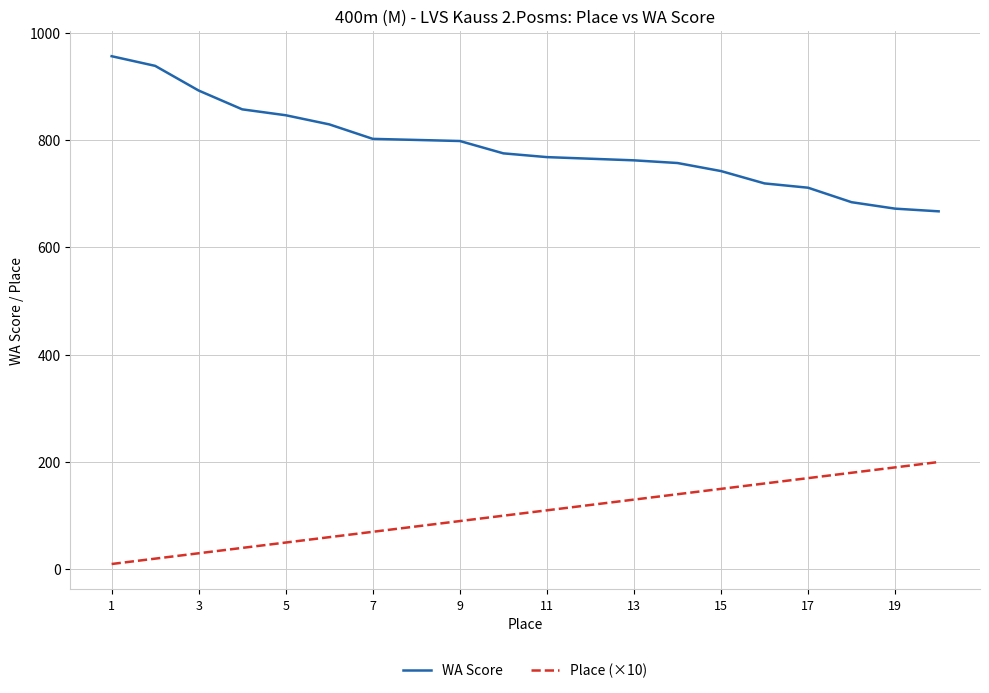

Which series has the widest spread of values?

WA Score